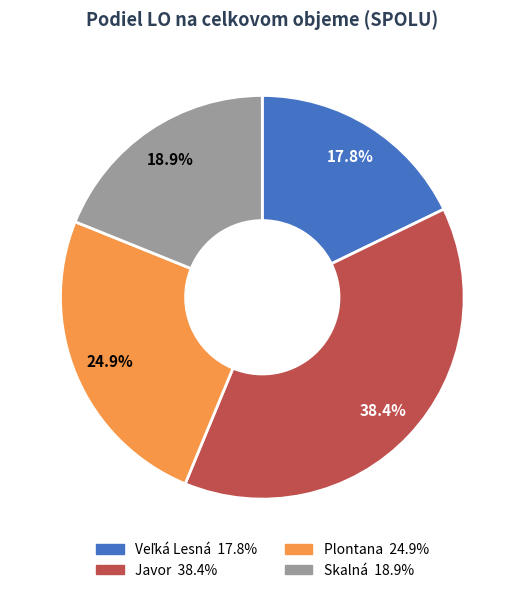

The Skalná slice represents 5% of the pie. True or false?

False